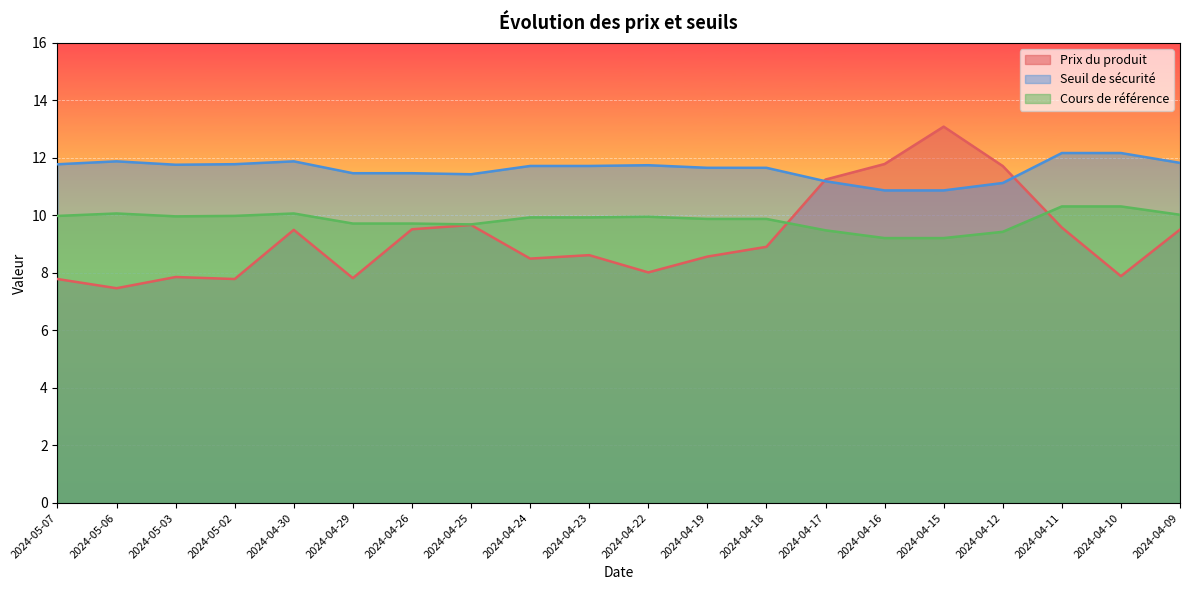

Reading right to left, extract all data points from this chart.

Prix du produit: 9.5	7.9	9.6	11.7	13.1	11.8	11.2	8.9	8.6	8.0	8.6	8.5	9.7	9.5	7.8	9.5	7.8	7.9	7.5	7.8
Seuil de sécurité: 11.8	12.2	12.2	11.1	10.9	10.9	11.2	11.7	11.7	11.7	11.7	11.7	11.4	11.5	11.5	11.9	11.8	11.8	11.9	11.8
Cours de référence: 10.0	10.3	10.3	9.4	9.2	9.2	9.5	9.9	9.9	10.0	9.9	9.9	9.7	9.7	9.7	10.1	10.0	10.0	10.1	10.0